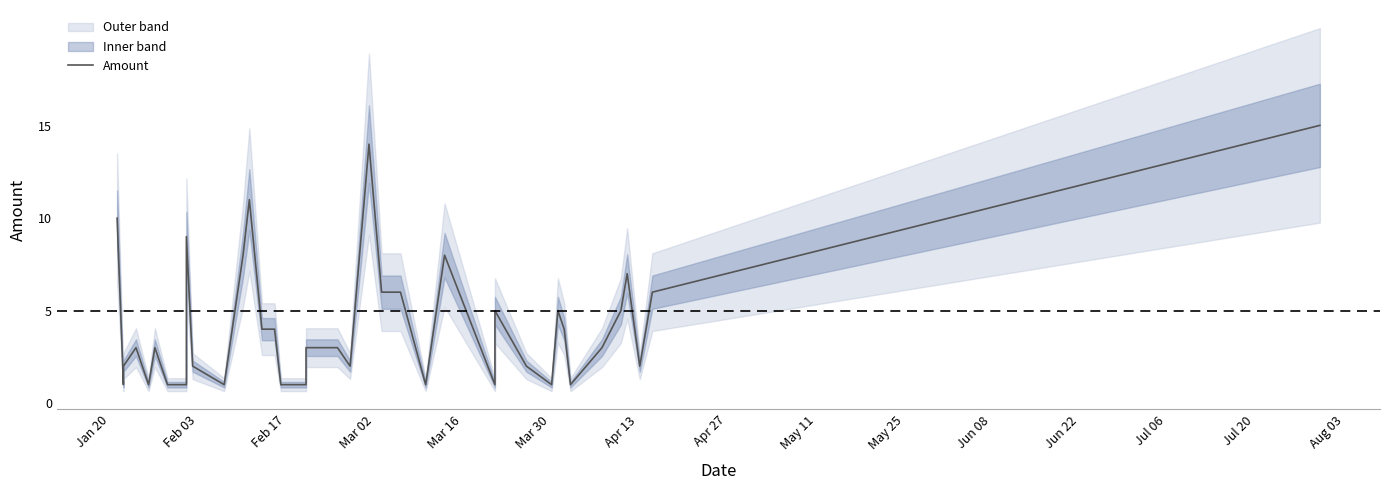

True or false: there are more than 1 points higher than both neighbors.

True